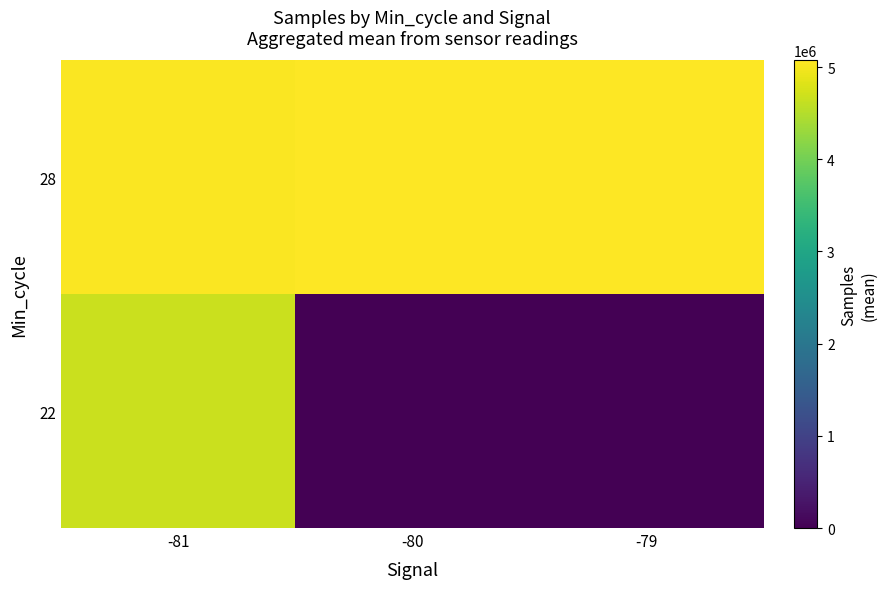

What is the difference between the highest and lowest values at -81?

380075.0